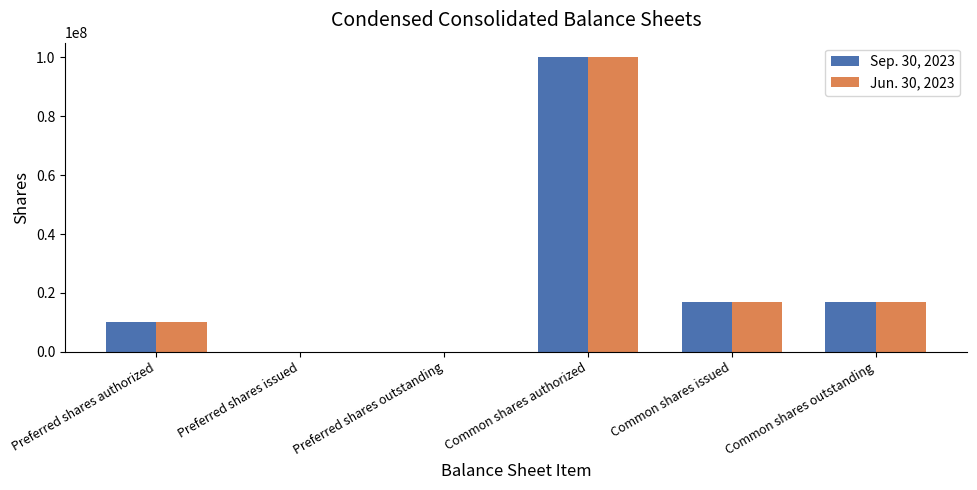

True or false: Sep. 30, 2023 has a value of 69732935 at Preferred shares issued.

False